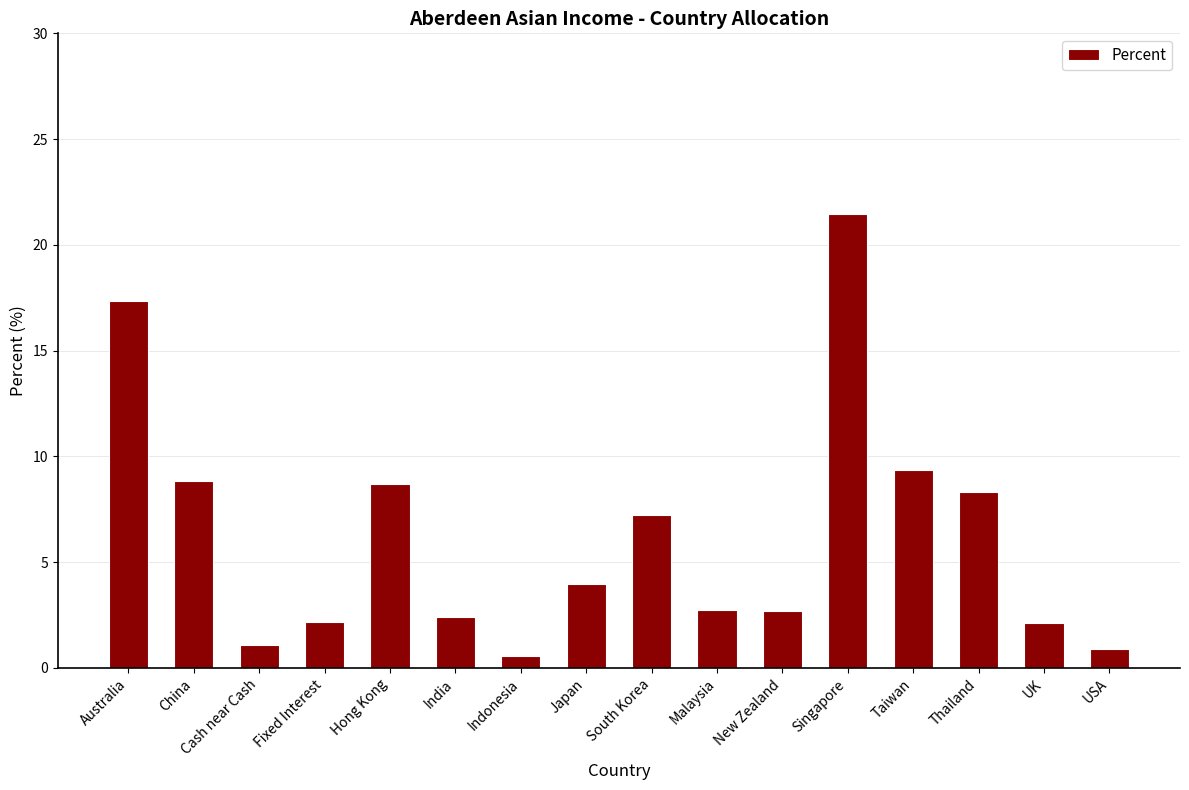

Which has a higher value, Japan or Thailand?

Thailand